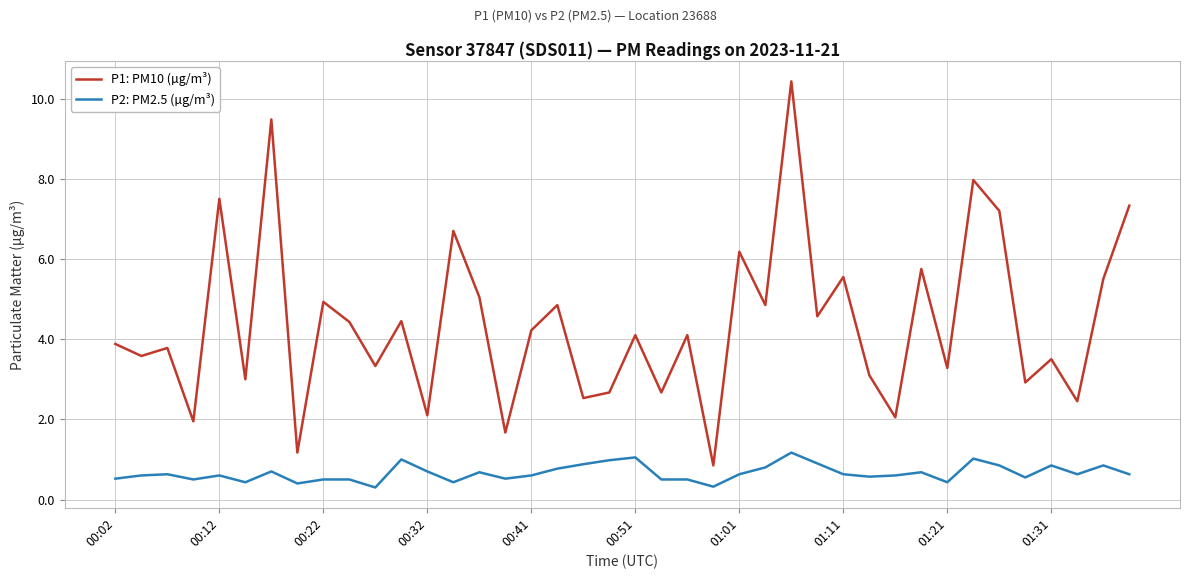

Which series has the largest total across all categories?

P1: PM10 (µg/m³)